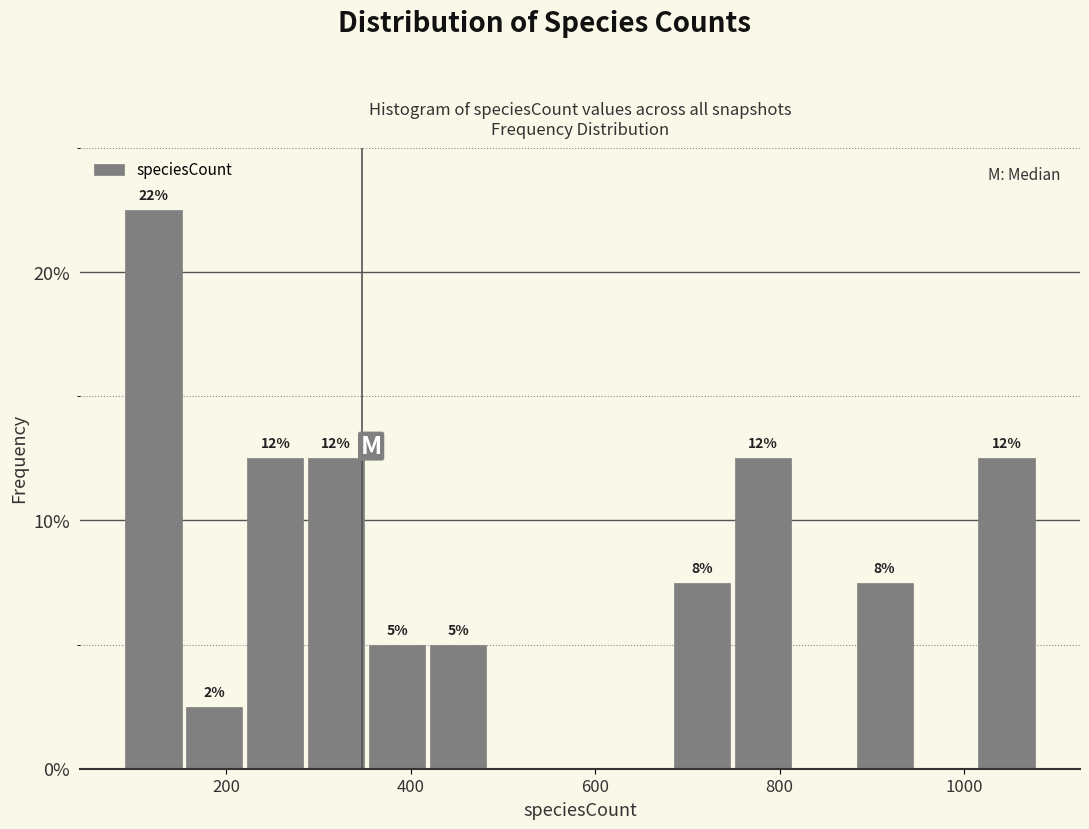

Read against the x-axis, roughly where is the centre of the tallest bar?

120